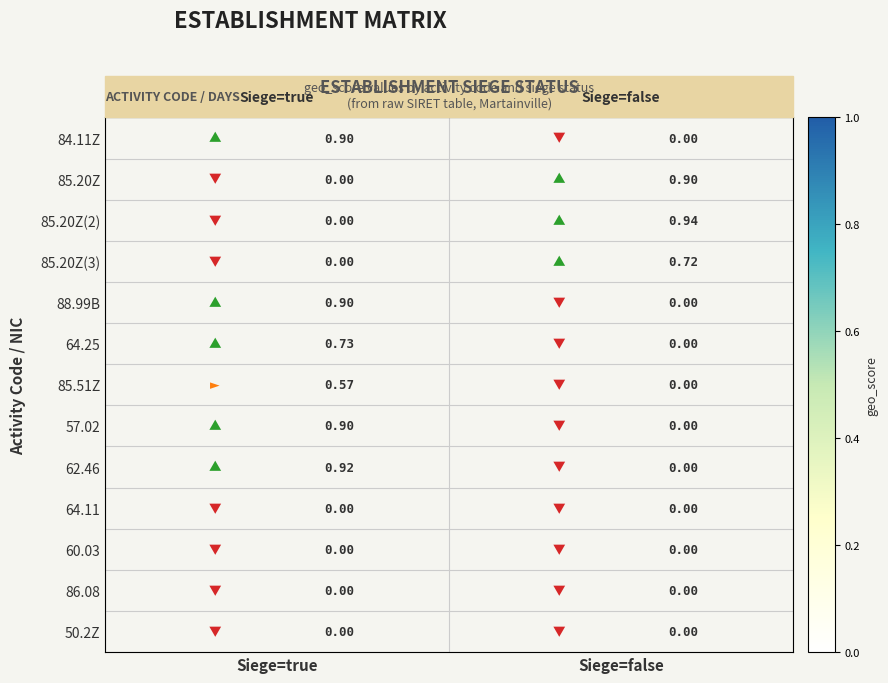

What is the difference between the highest and lowest values at Siege=true?

0.9